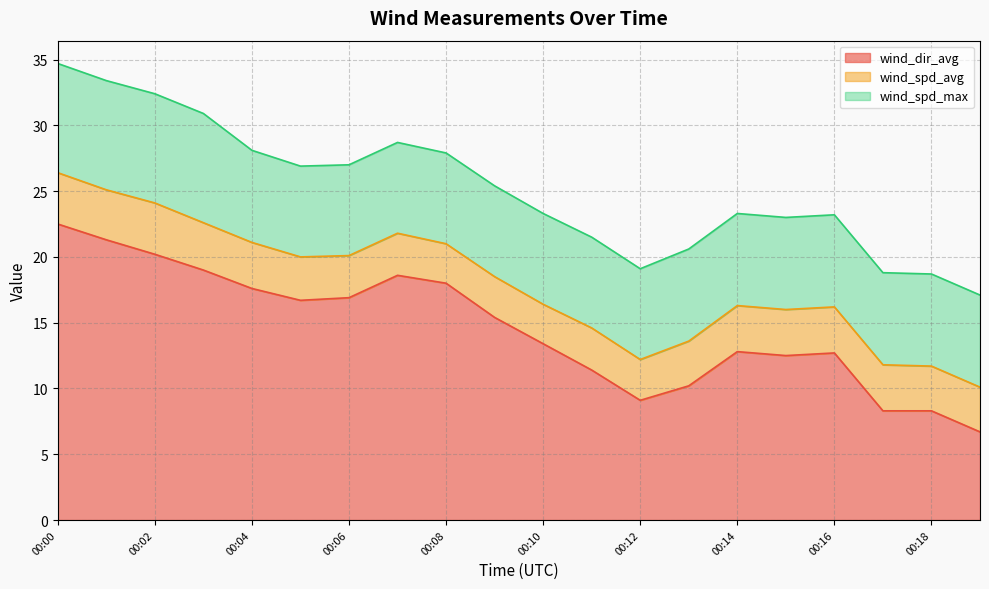

Which series has the largest range (max minus min)?

wind_dir_avg